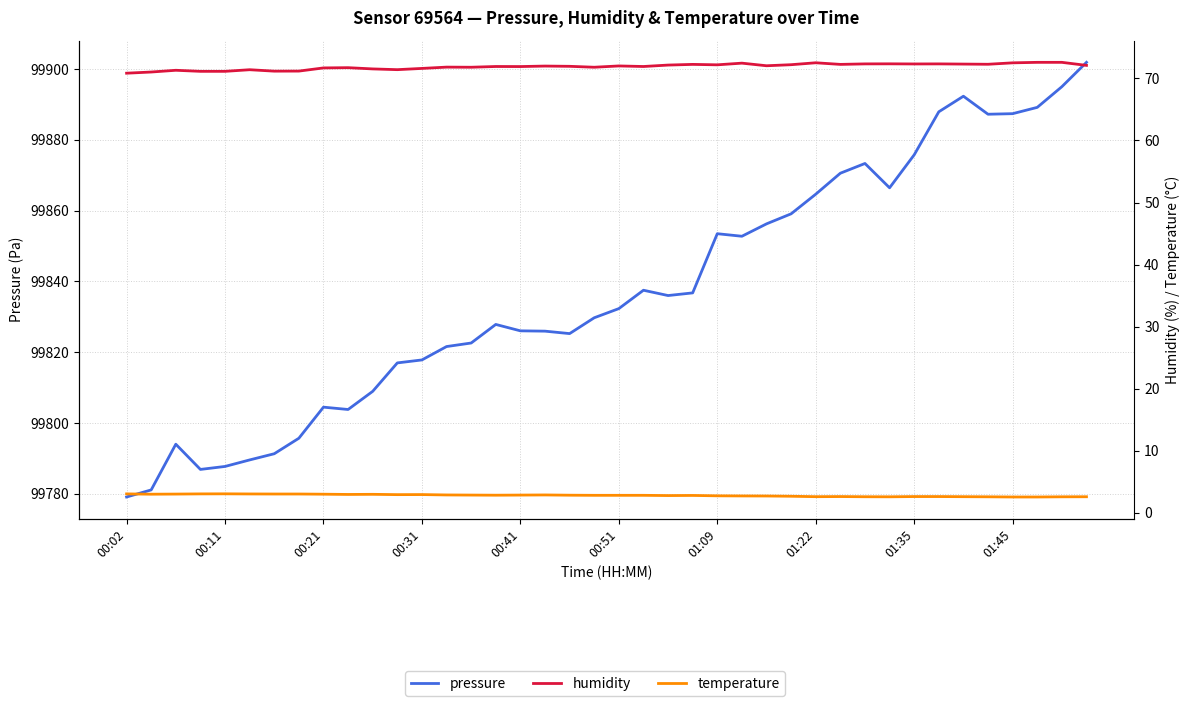

Is this an area chart (filled region under the line)?

No